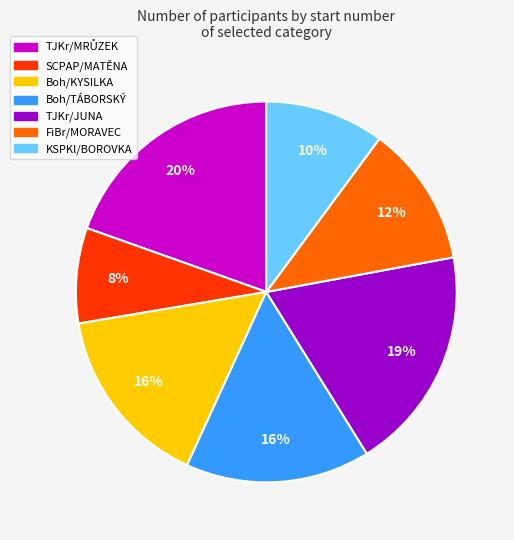

Combined, do SCPAP/MATĚNA and FiBr/MORAVEC account for over 50%?

No